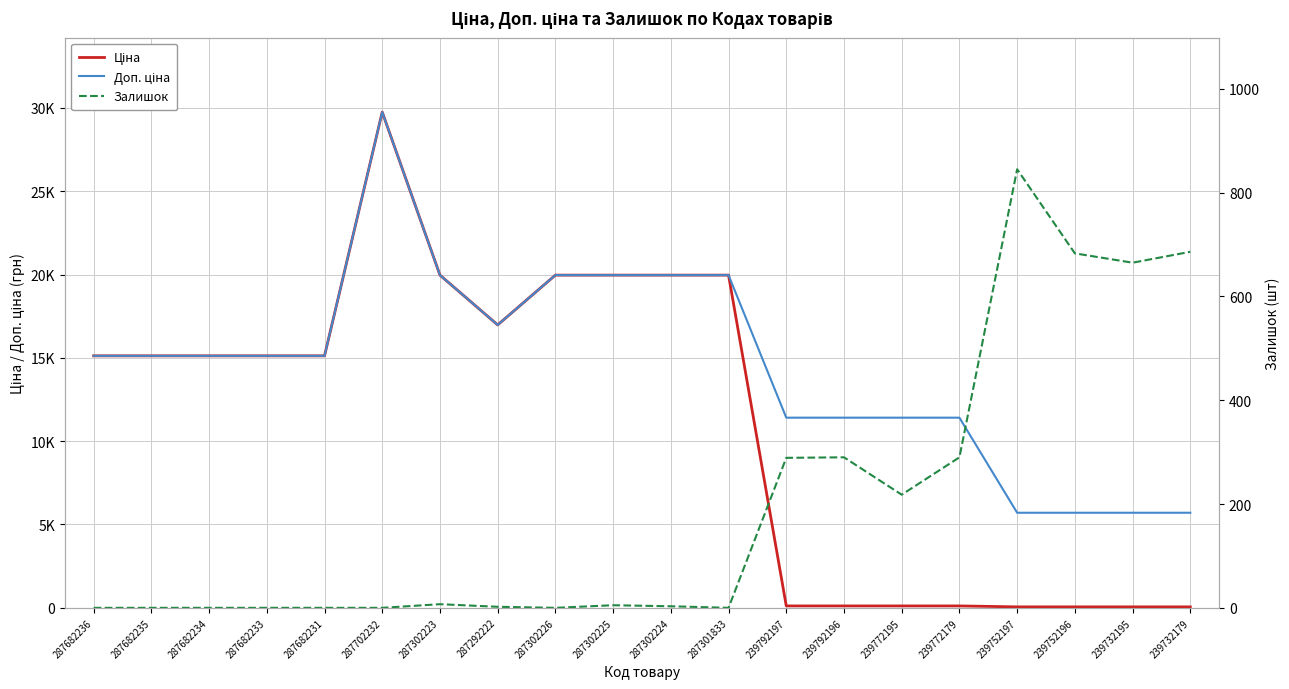

At which label does Ціна reach its minimum?

239752197